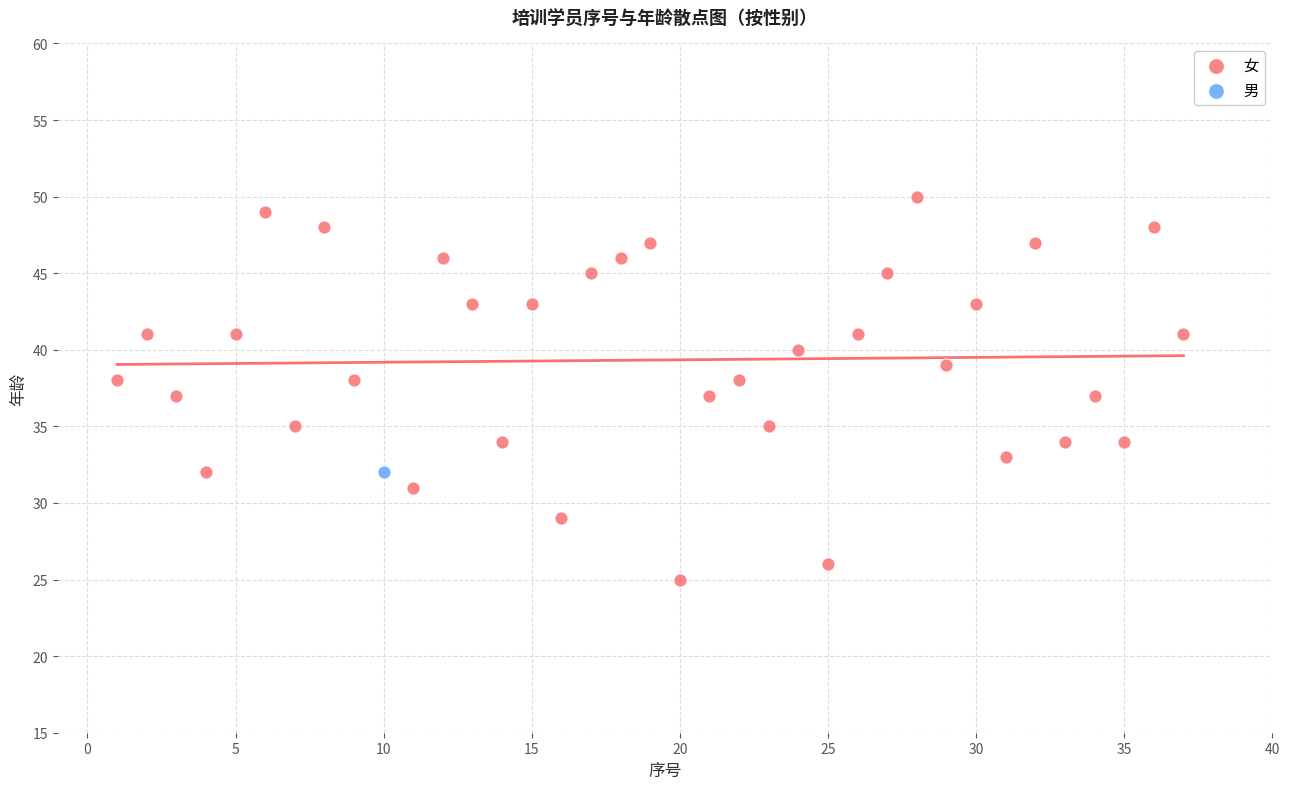

What are all the series names shown in the legend?

女, 男